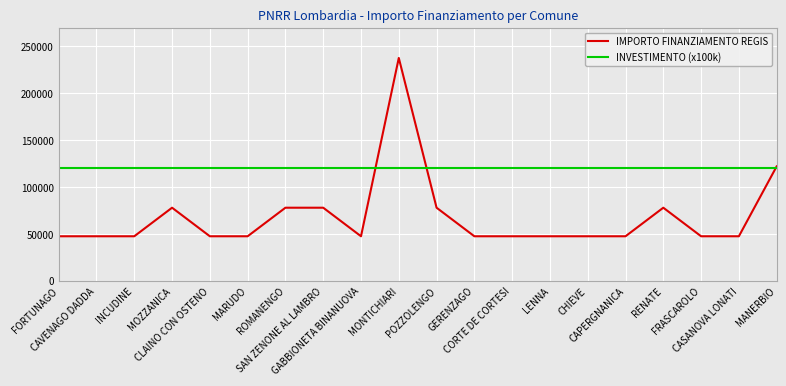

Which series has the largest range (max minus min)?

IMPORTO FINANZIAMENTO REGIS